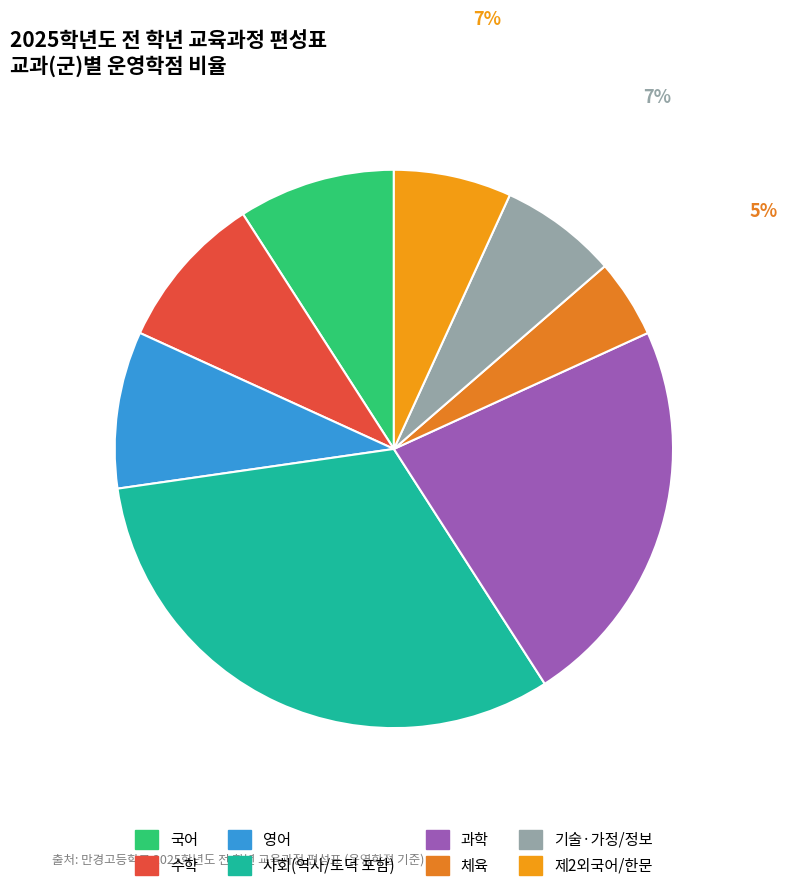

Does 체육 represent more than half of the total?

No